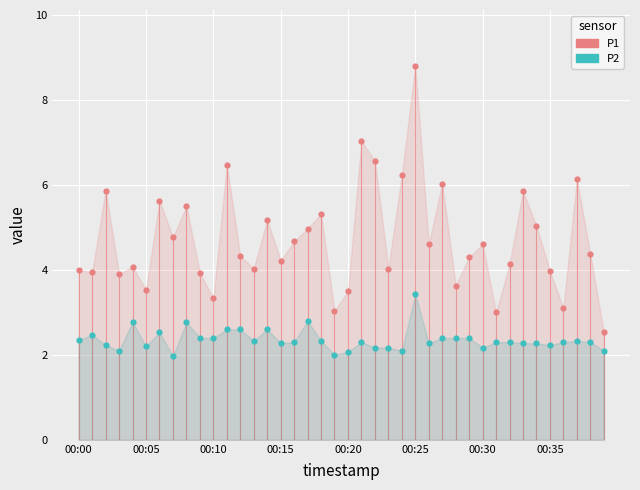

Which series reaches the minimum Y coordinate?

P2